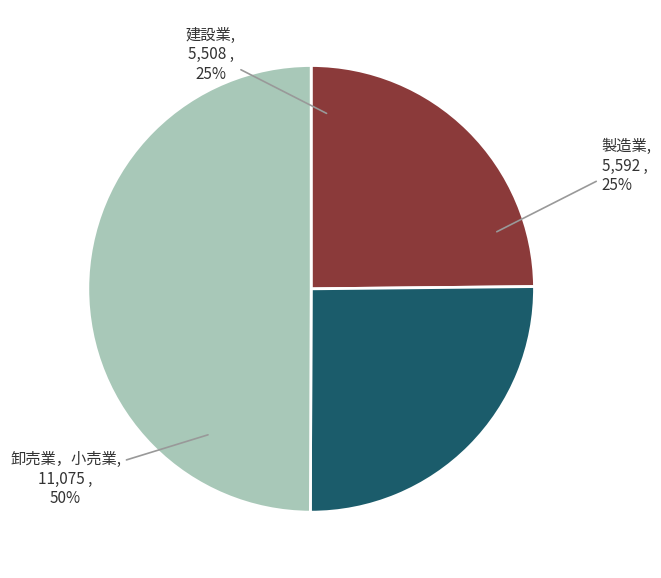

To the nearest percent, what is the average slice percentage?

33%